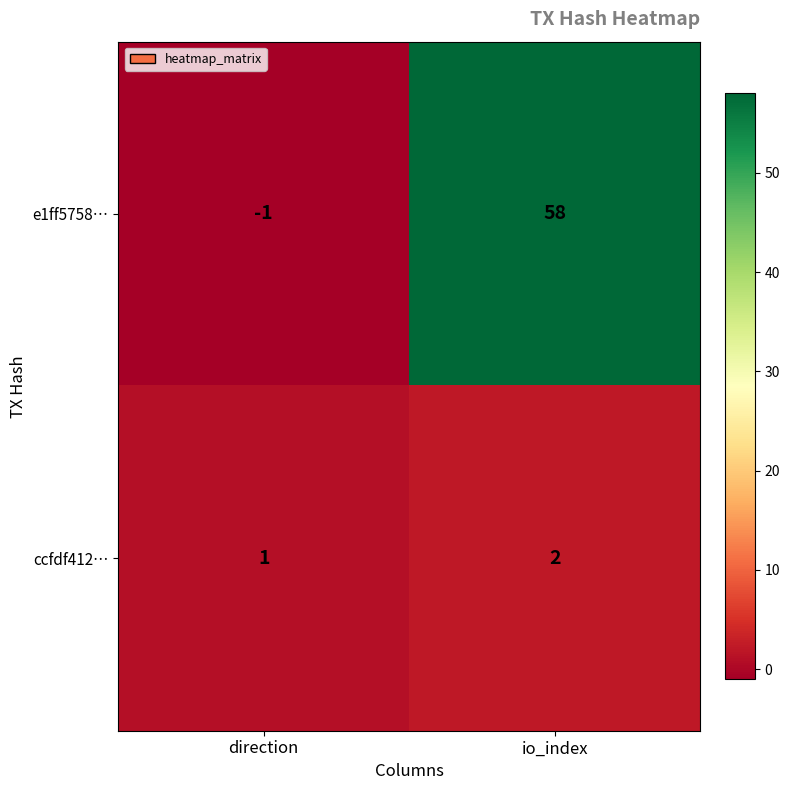

How many data points in ccfdf412… are less than 2?

1